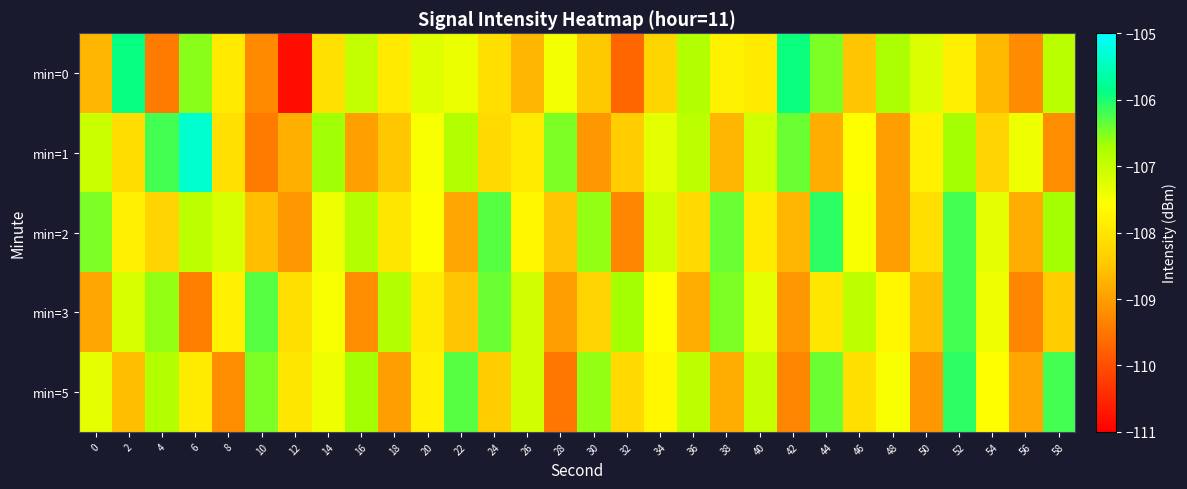

List the series in order of their peak value, highest first.

min=1, min=0, min=2, min=5, min=3